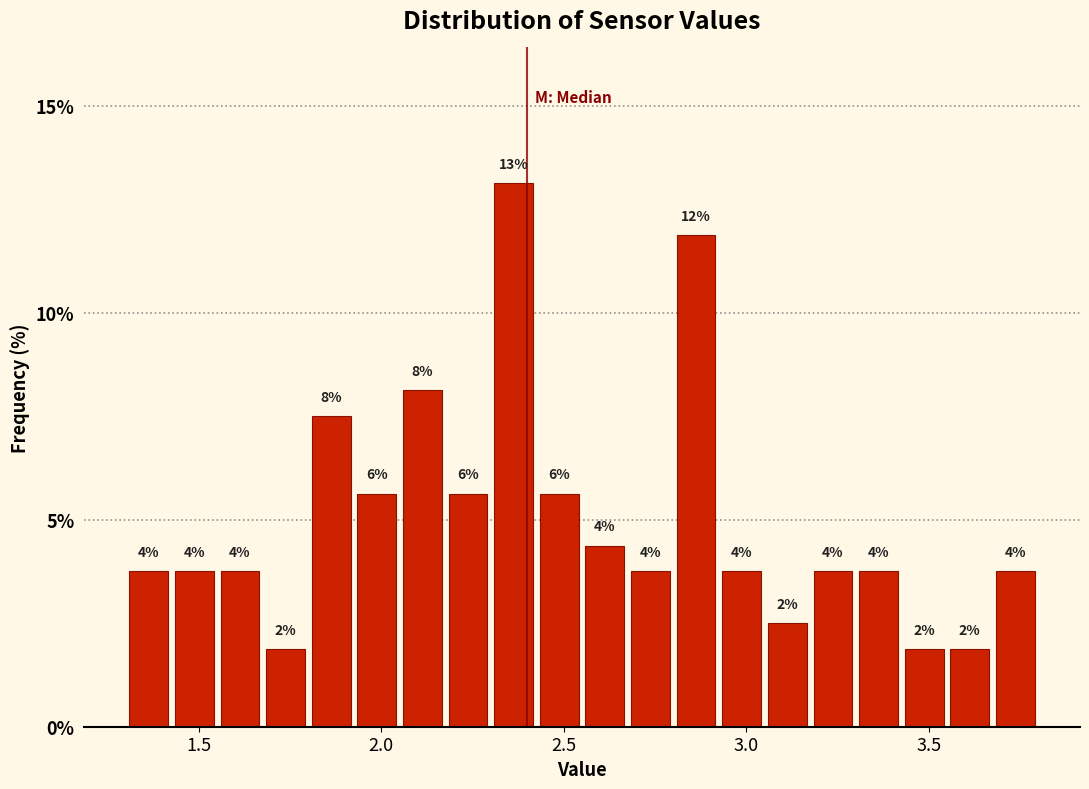

Read against the x-axis, roughly where is the centre of the tallest bar?

2.35